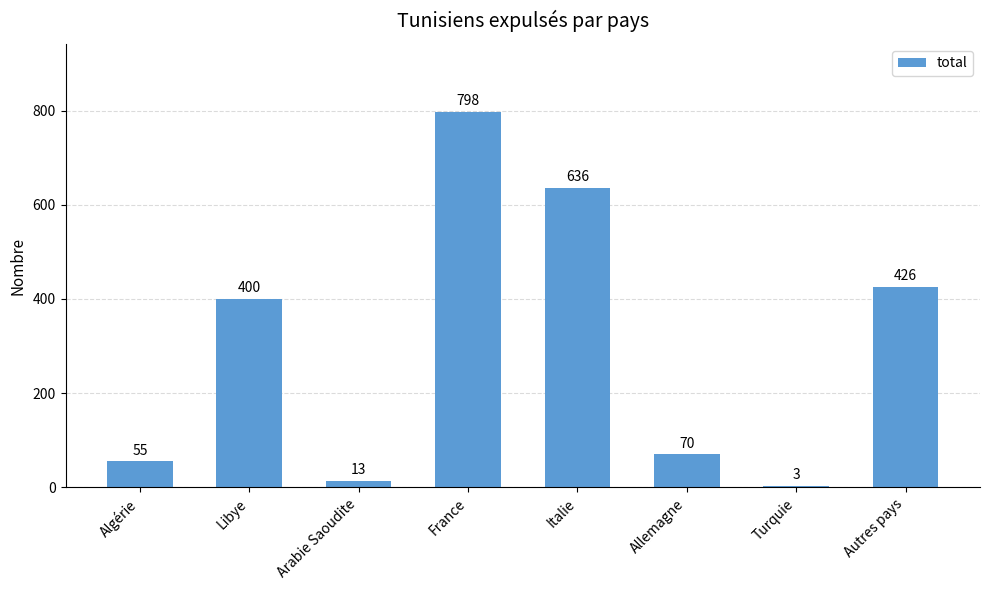

Does the chart contain stacked bars?

No